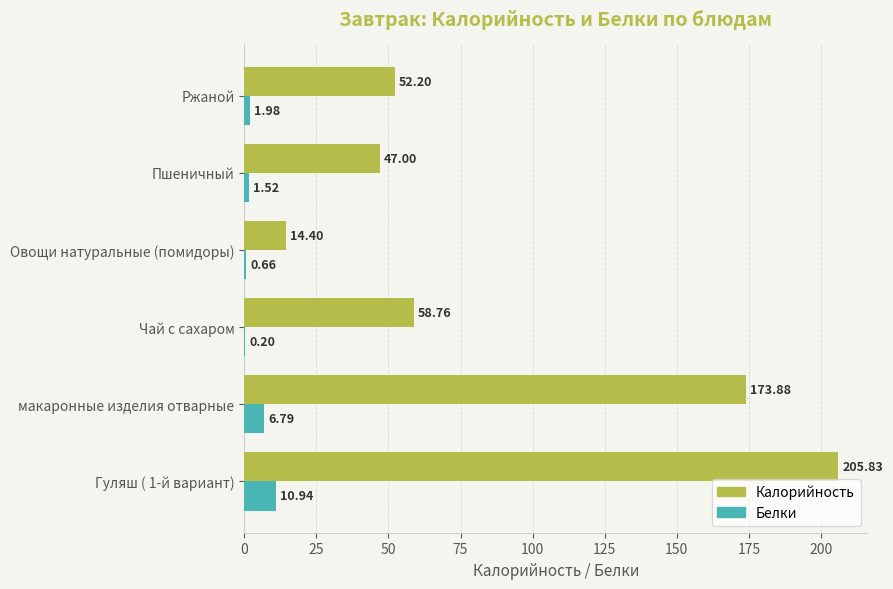

Is the value of Калорийность at Пшеничный greater than the value of Белки at Ржаной?

Yes